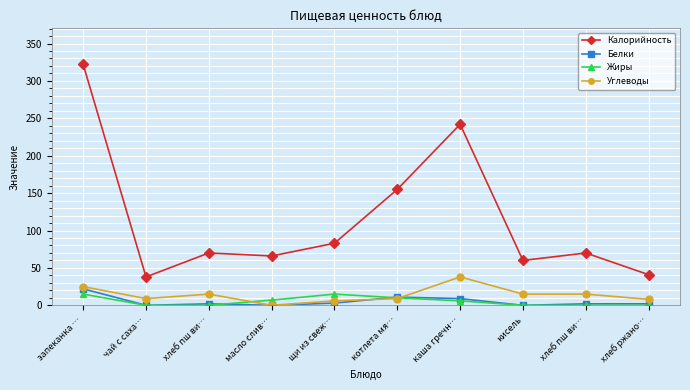

How many series are shown in this chart?

4